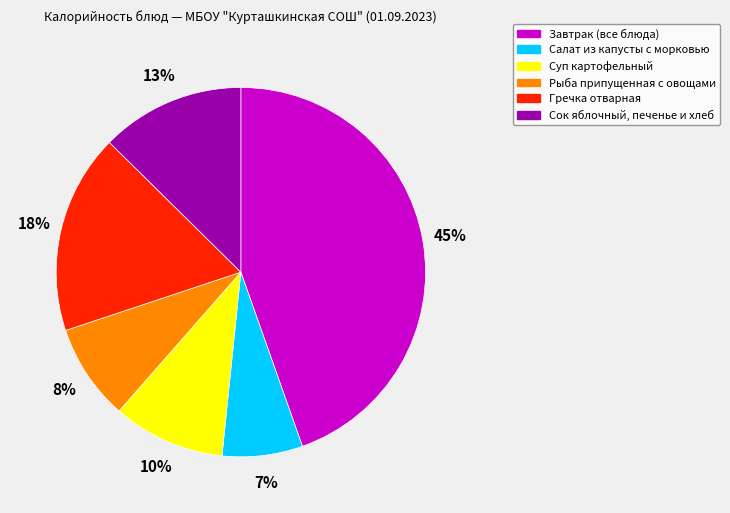

Is there a majority slice in this chart?

No